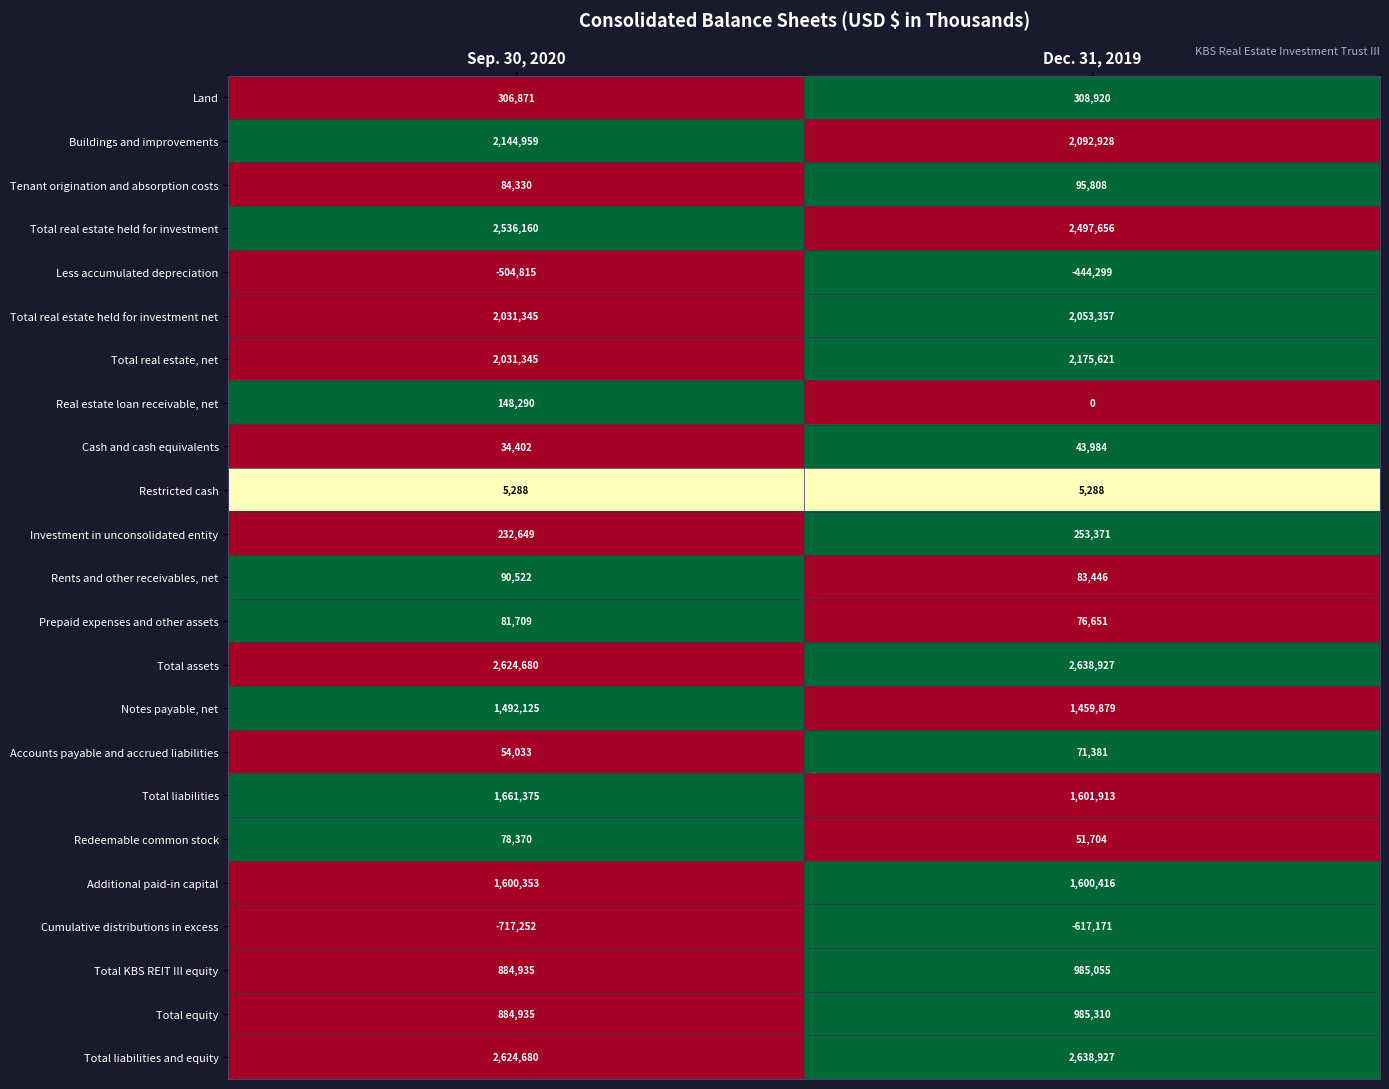

How many data points in Total real estate held for investment are less than 2536160?

1